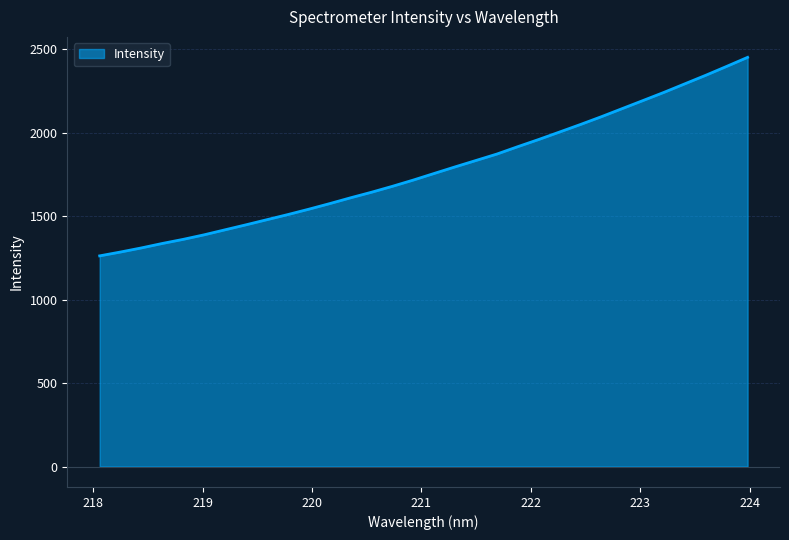

How many values exceed 1756?

16